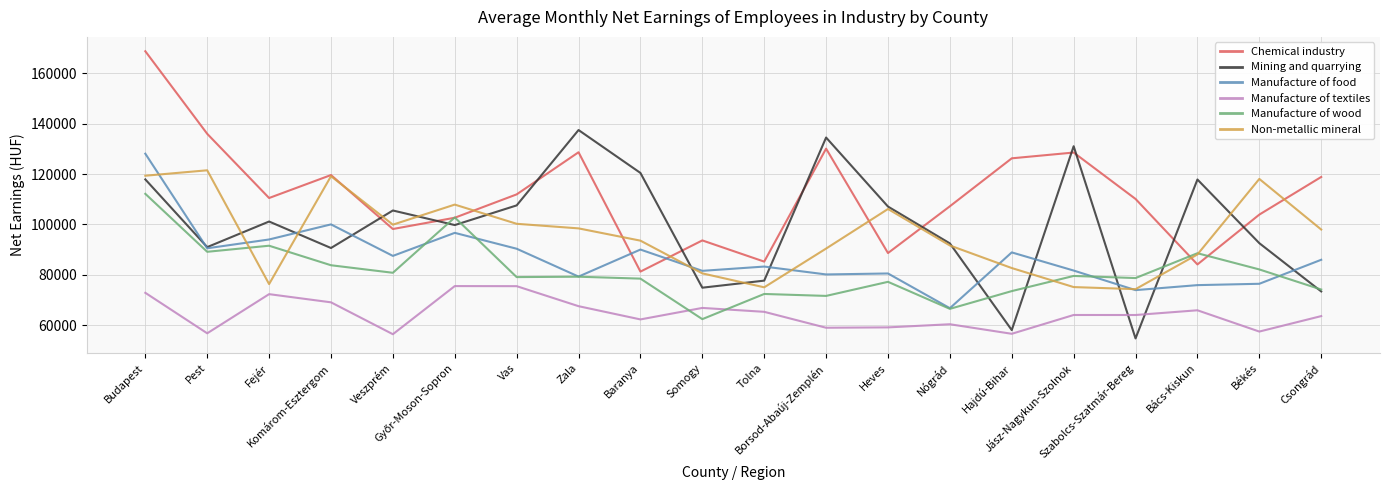

Is it true that Manufacture of food equals 50682 at Somogy?

False